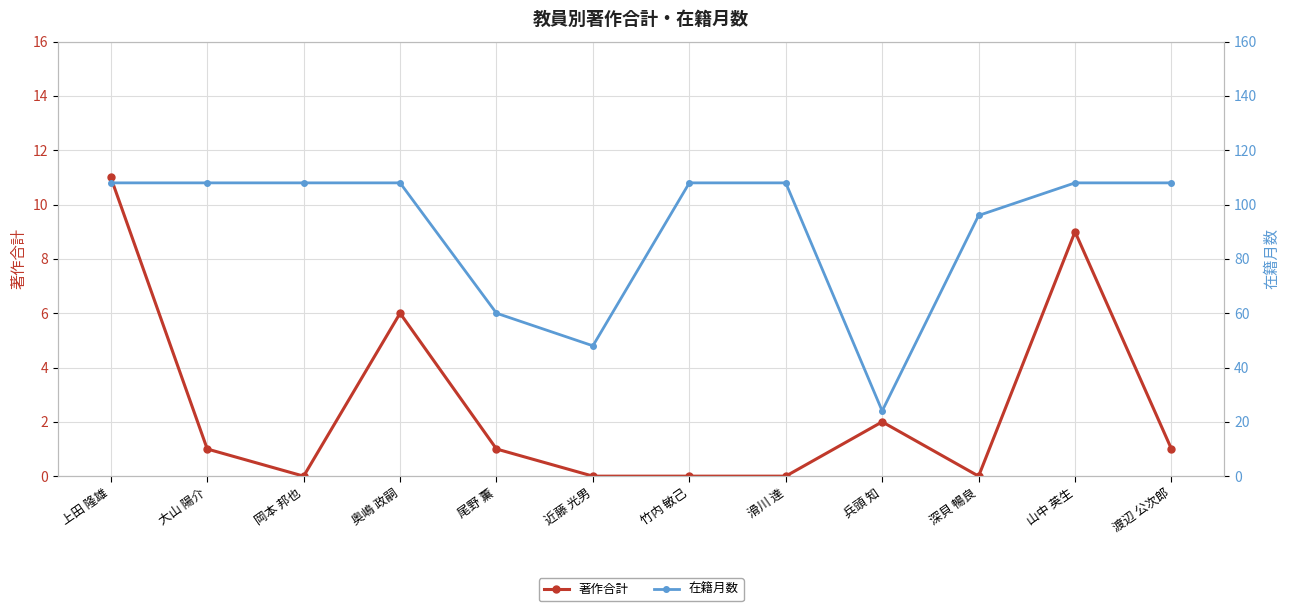

What are all the series names shown in the legend?

著作合計, 在籍月数